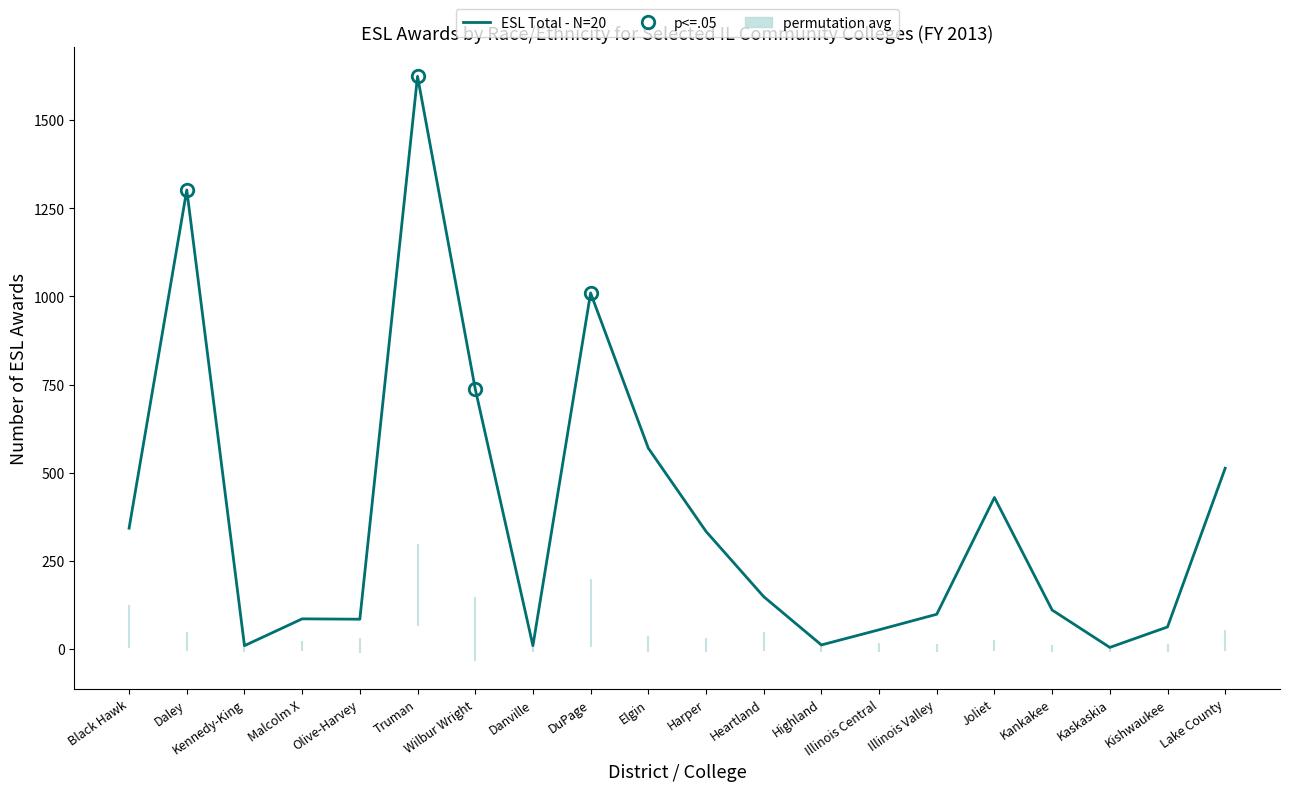

What is the greatest value displayed?

1624